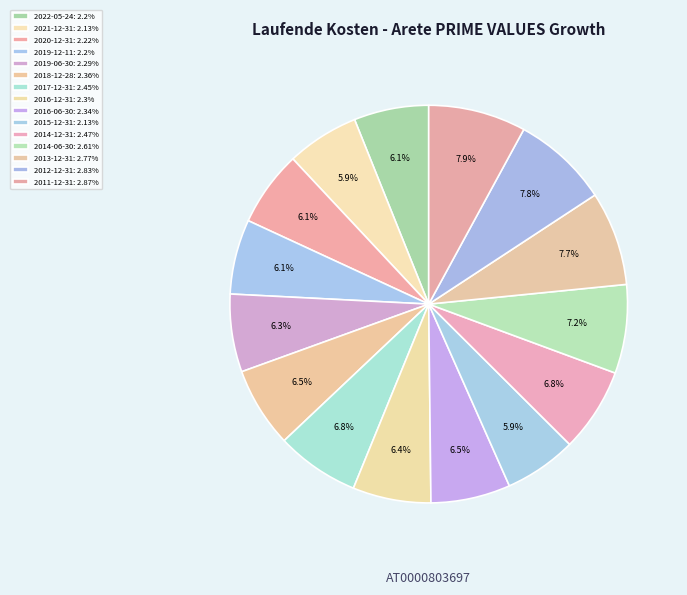

The 2020-12-31 slice represents 12% of the pie. True or false?

False